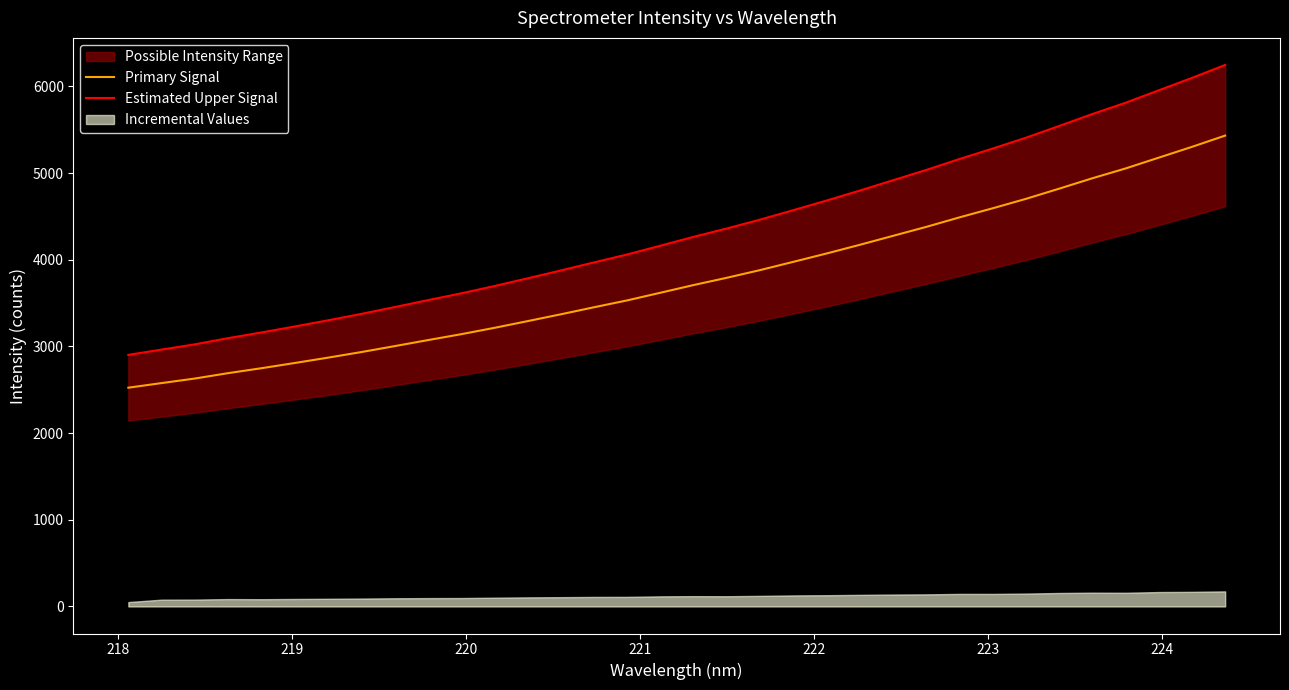

True or false: Estimated Upper Signal has a value of 2002.6 at 9.

False